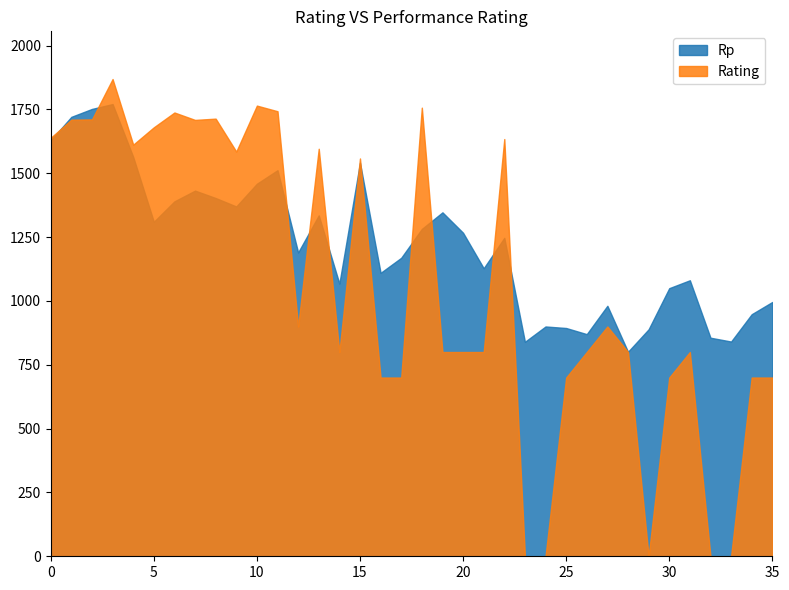

Rank the series by their maximum value, from lowest to highest.

Rp, Rating